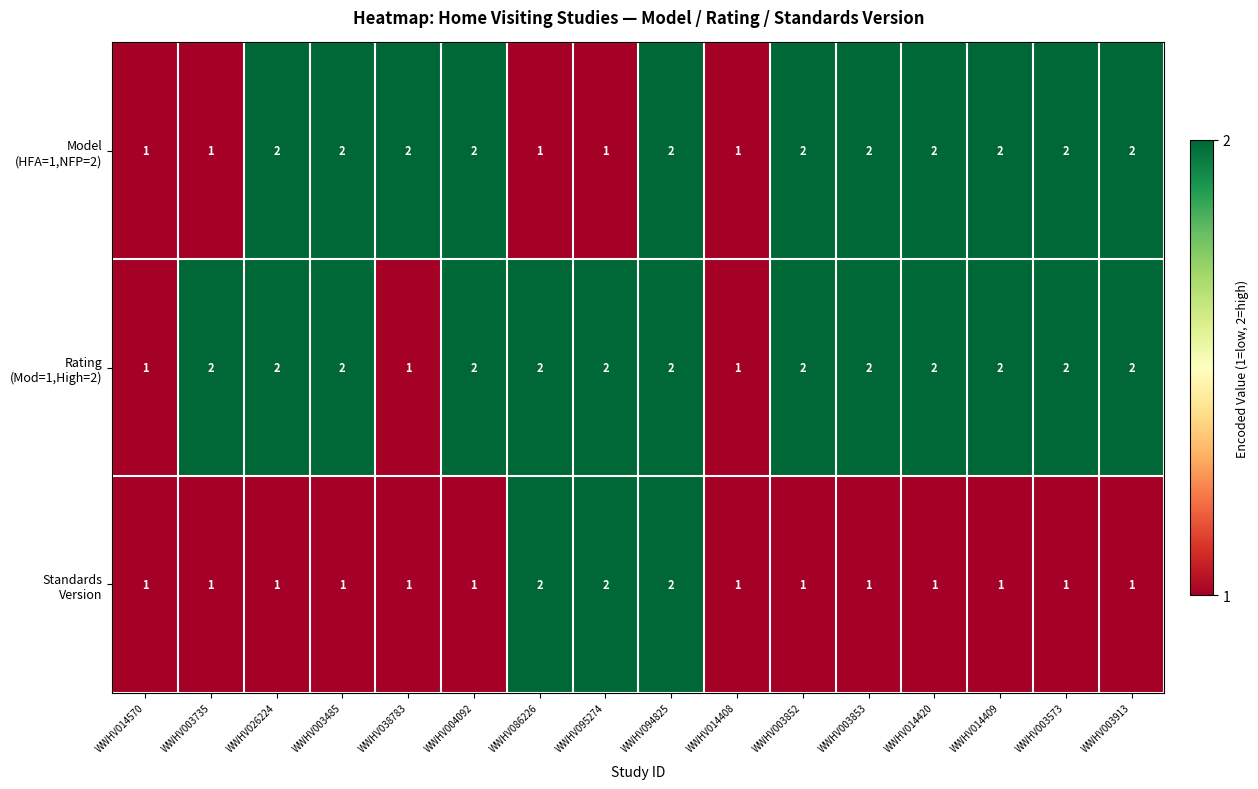

At which category is the sum across all series the highest?

WWHV094825